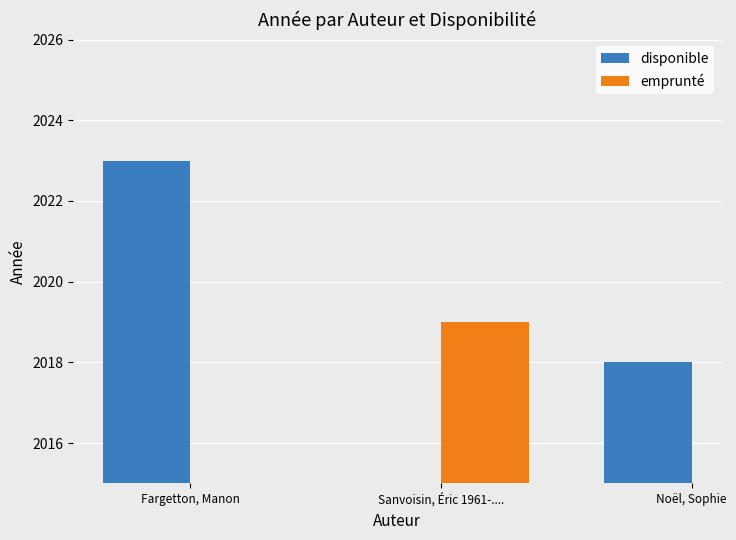

What is the value of the 1st bar from the left?

2023